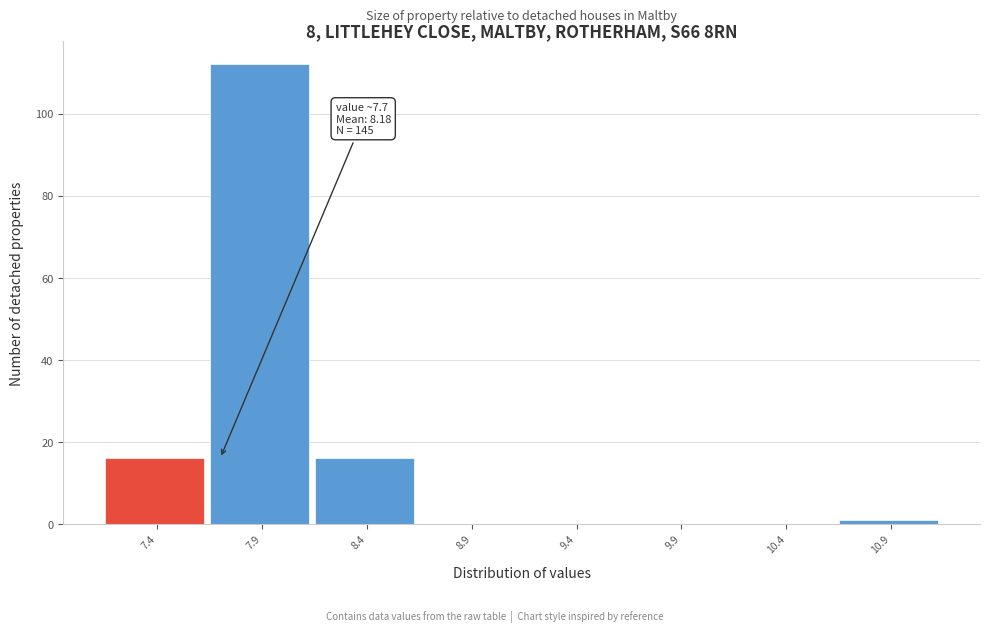

Reading right to left, what are all the values shown in this chart?

10.9=1	10.4=0	9.9=0	9.4=0	8.9=0	8.4=16	7.9=112	7.4=16